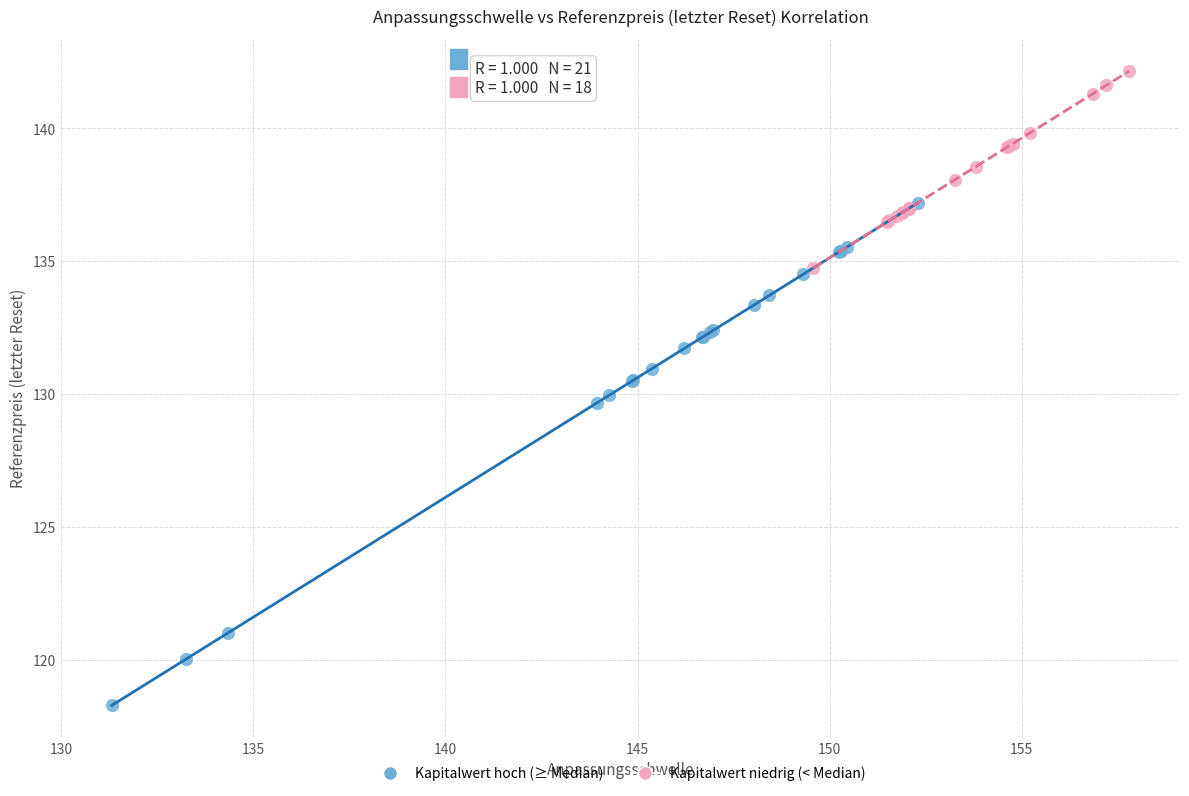

Which series reaches the maximum Y coordinate?

Kapitalwert niedrig (< Median)